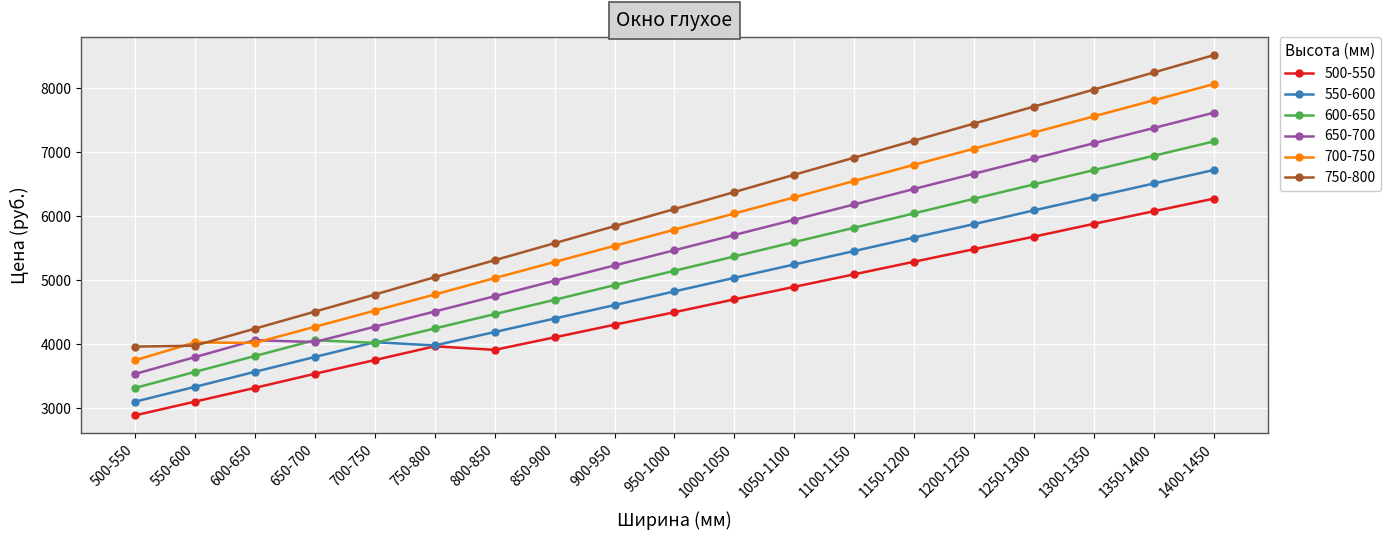

What is the lowest value of the 600-650 series?

3315